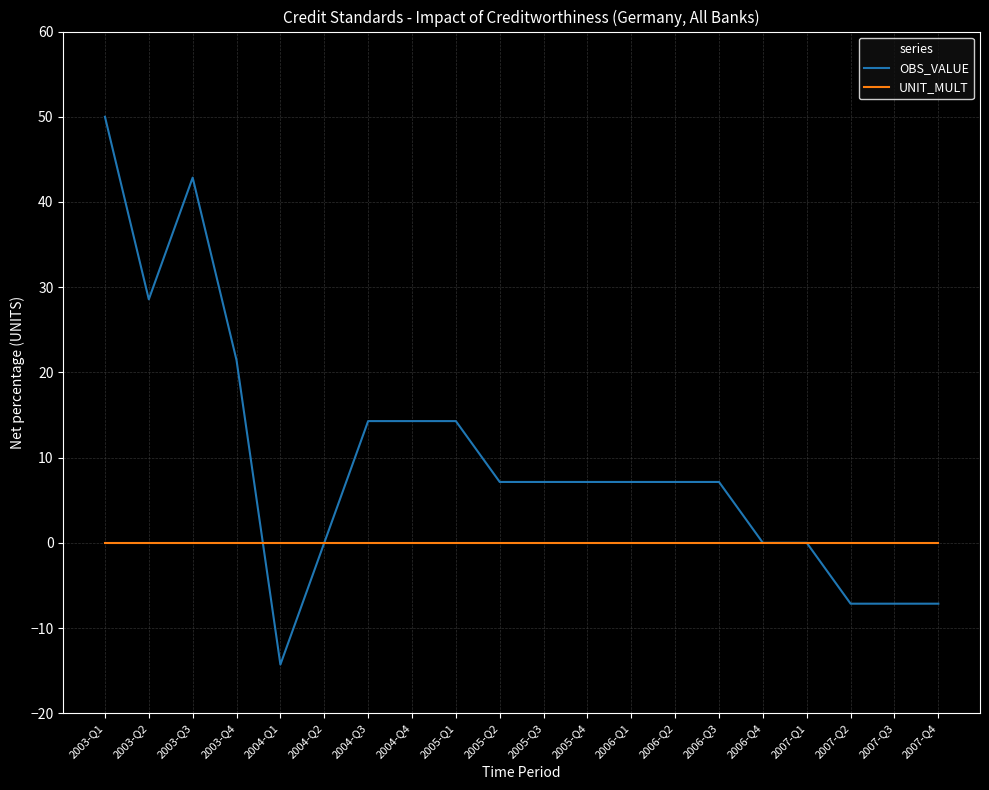

Where is the first local minimum for OBS_VALUE?

2003-Q2